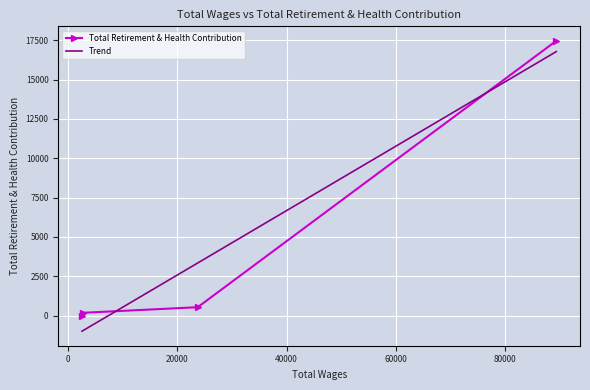

How many data points in Total Retirement & Health Contribution are less than 531?

2